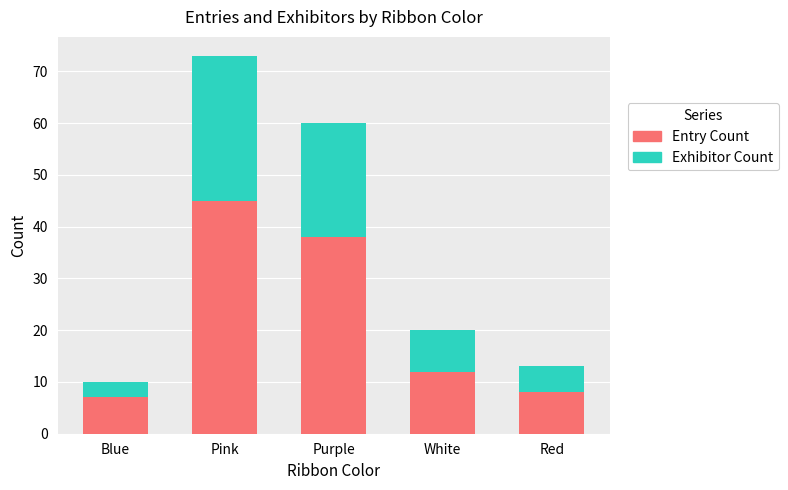

The Entry Count series shows 20 at Purple. True or false?

False